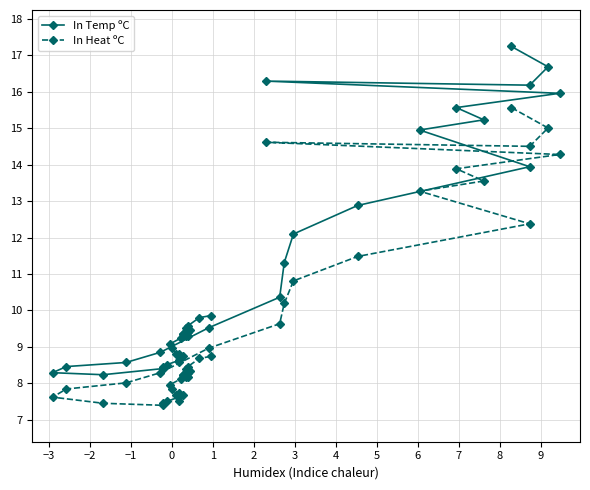

What is the difference between the maximum and minimum values in the In Heat ºC series?

8.2